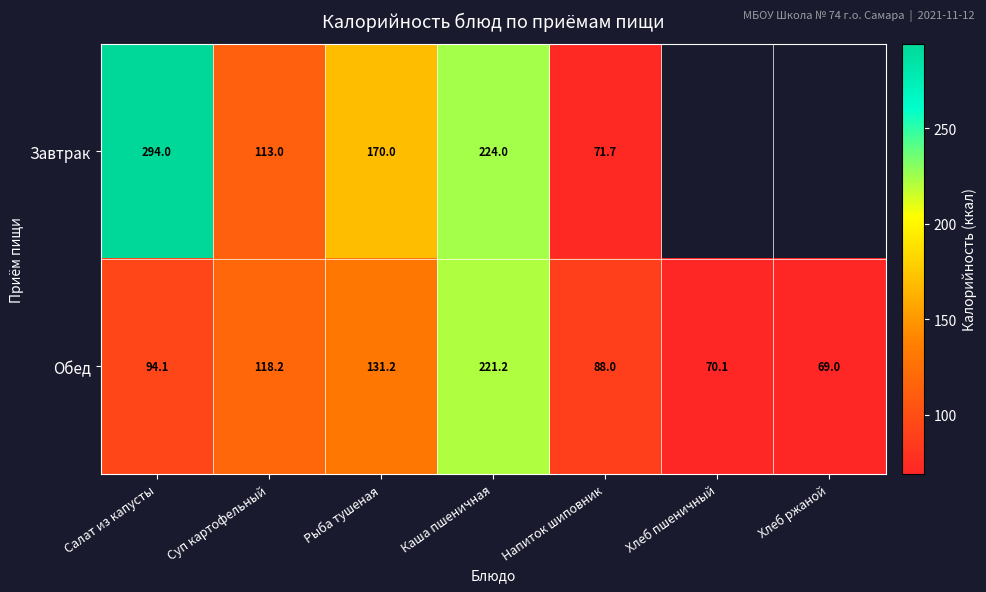

What is the maximum value shown in the chart?

294.0